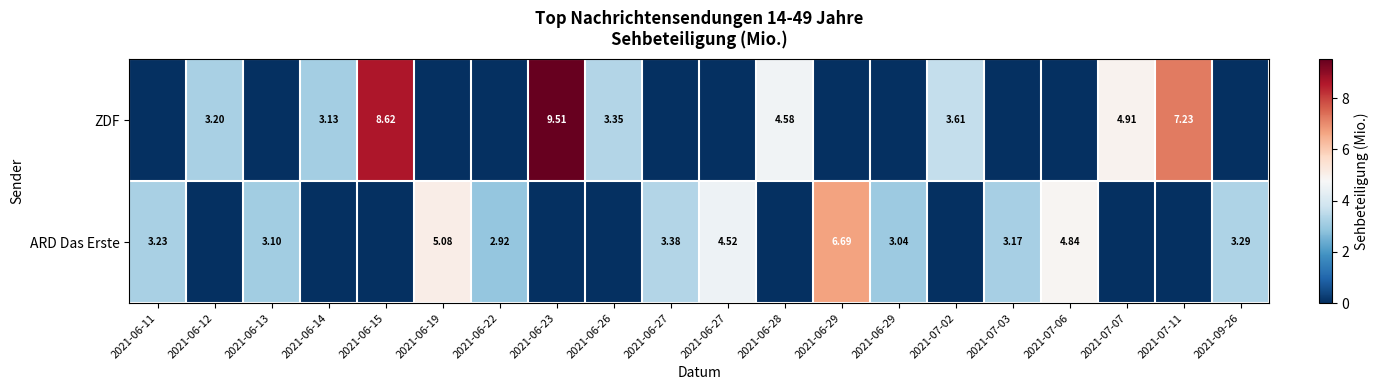

The value of ARD Das Erste at 2021-06-29 is 1.8. True or false?

False